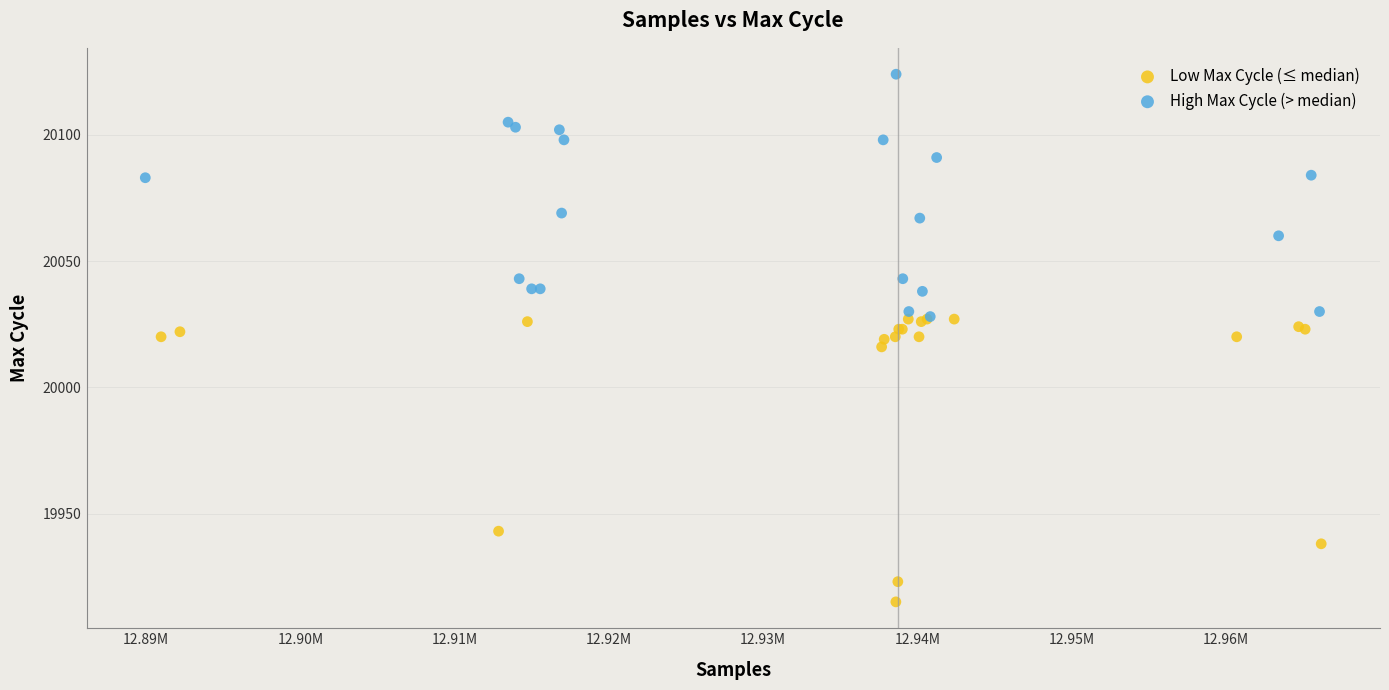

Which series reaches the minimum Y coordinate?

Low Max Cycle (≤ median)